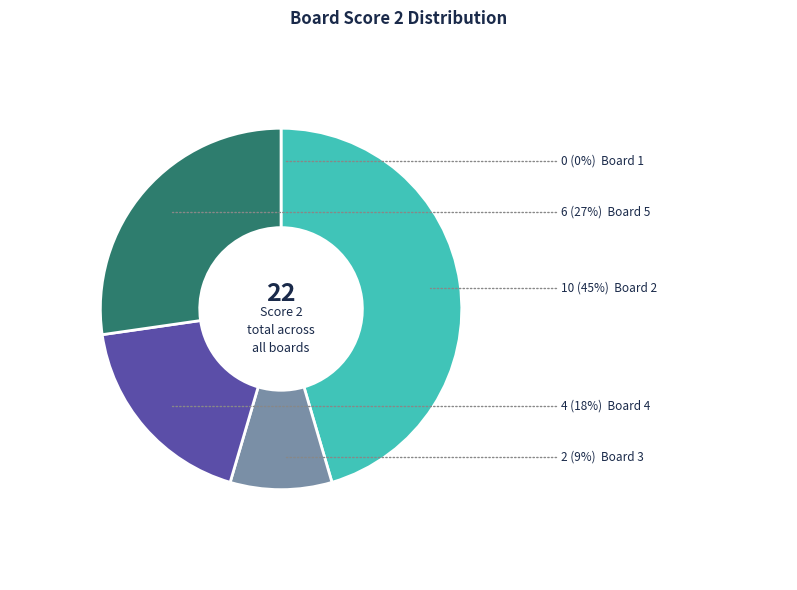

Is there a majority slice in this chart?

No